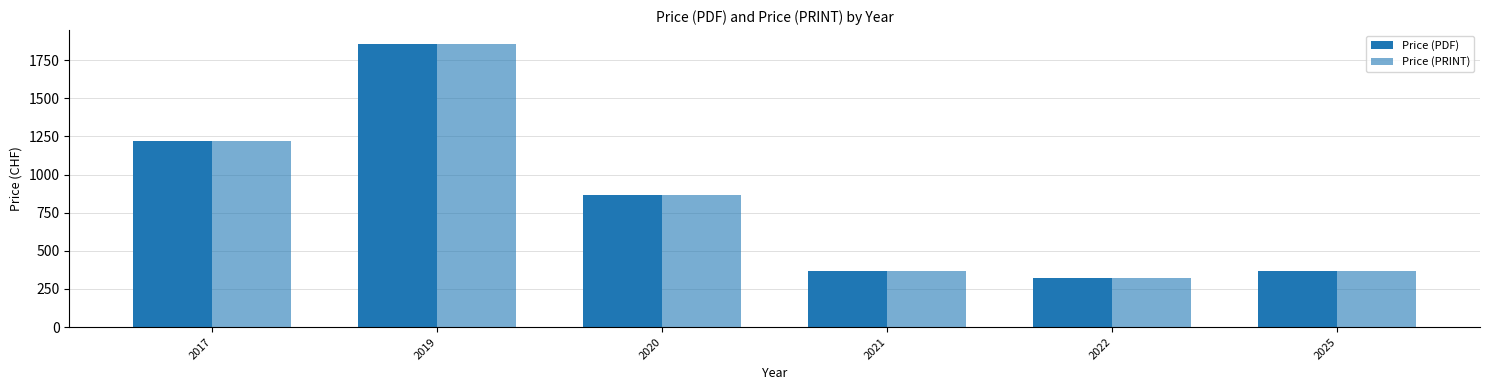

The Price (PRINT) series shows 365 at 2021. True or false?

True